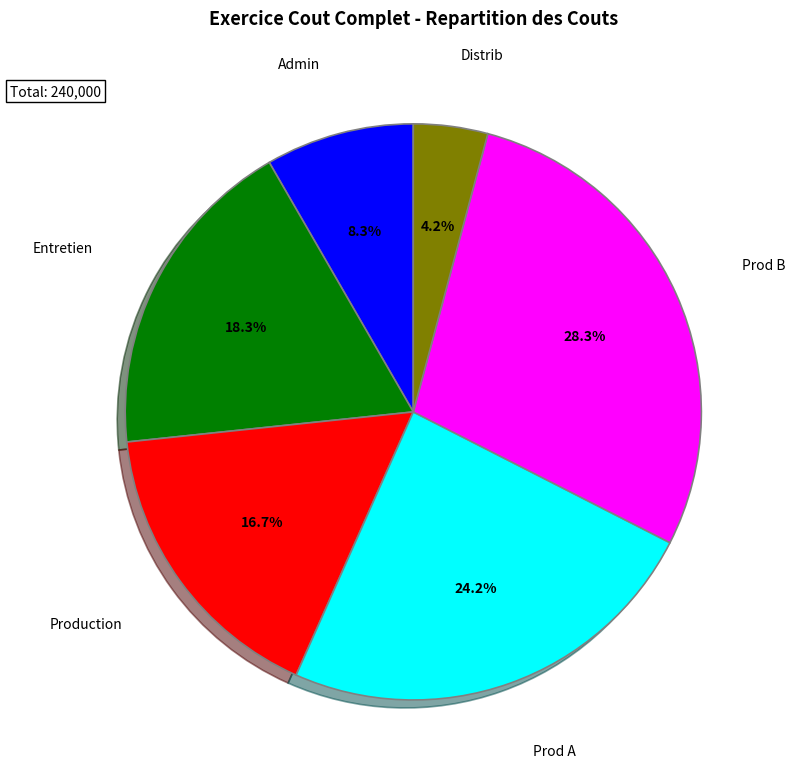

Is there any slice that represents more than half of the pie?

No